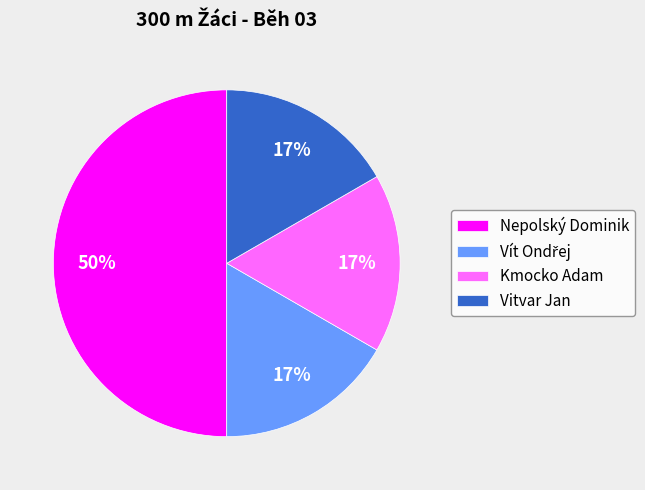

Is Vitvar Jan the majority of the pie?

No